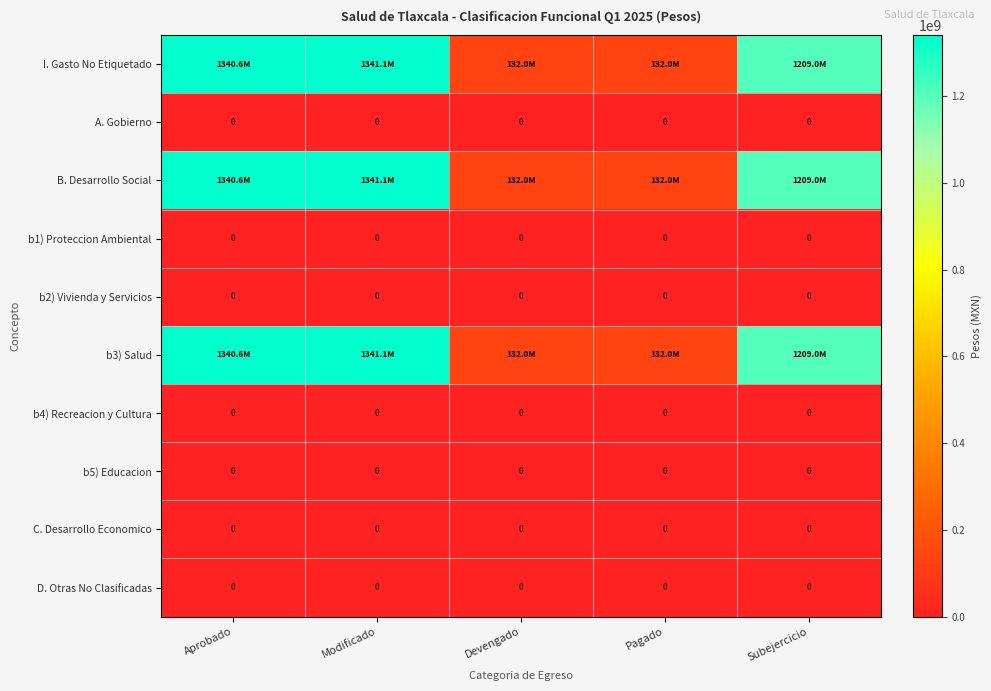

True or false: b5) Educacion has a value of 0 at Pagado.

True